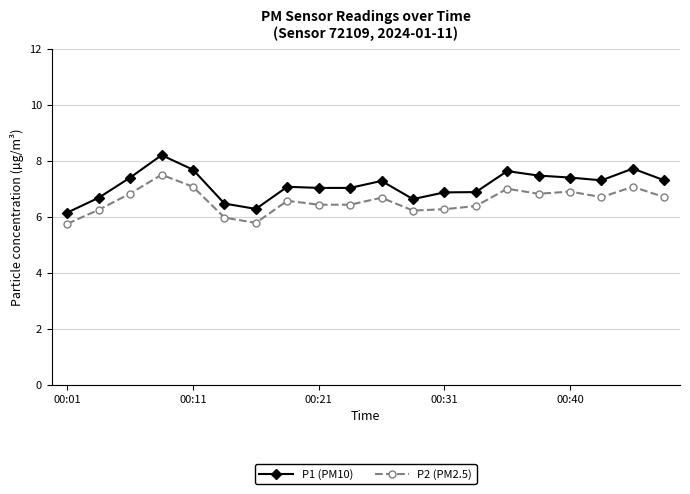

Which series has the largest total across all categories?

P1 (PM10)